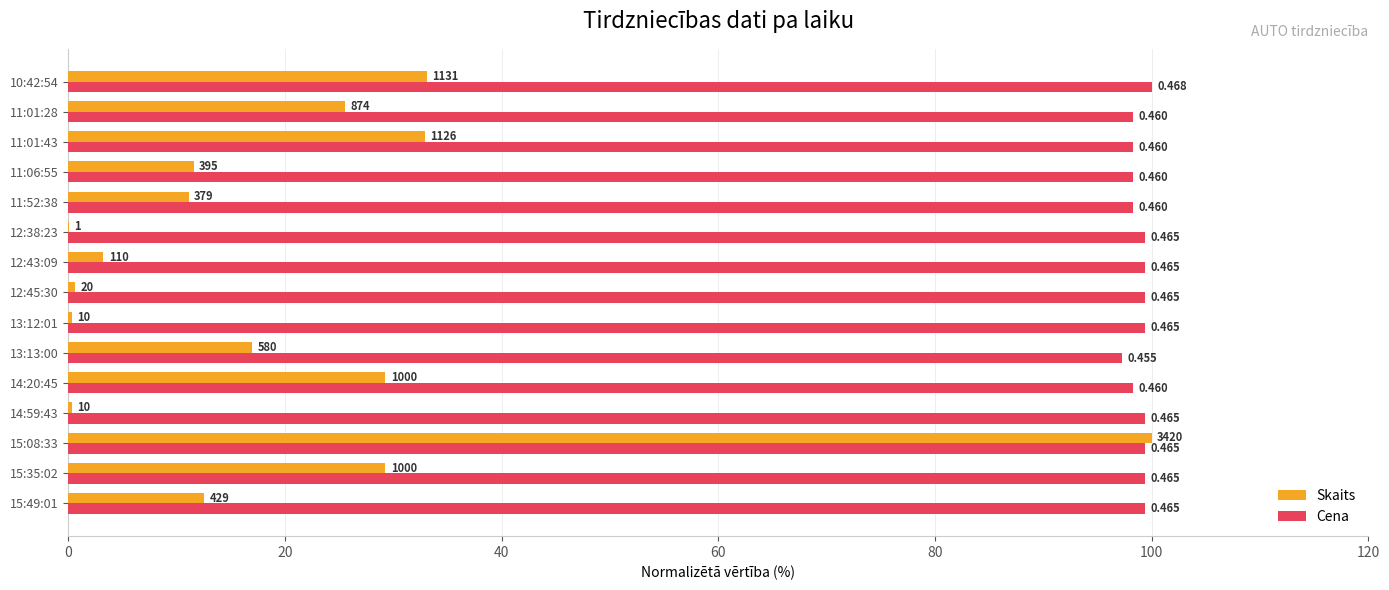

What are all the series names shown in the legend?

Skaits, Cena